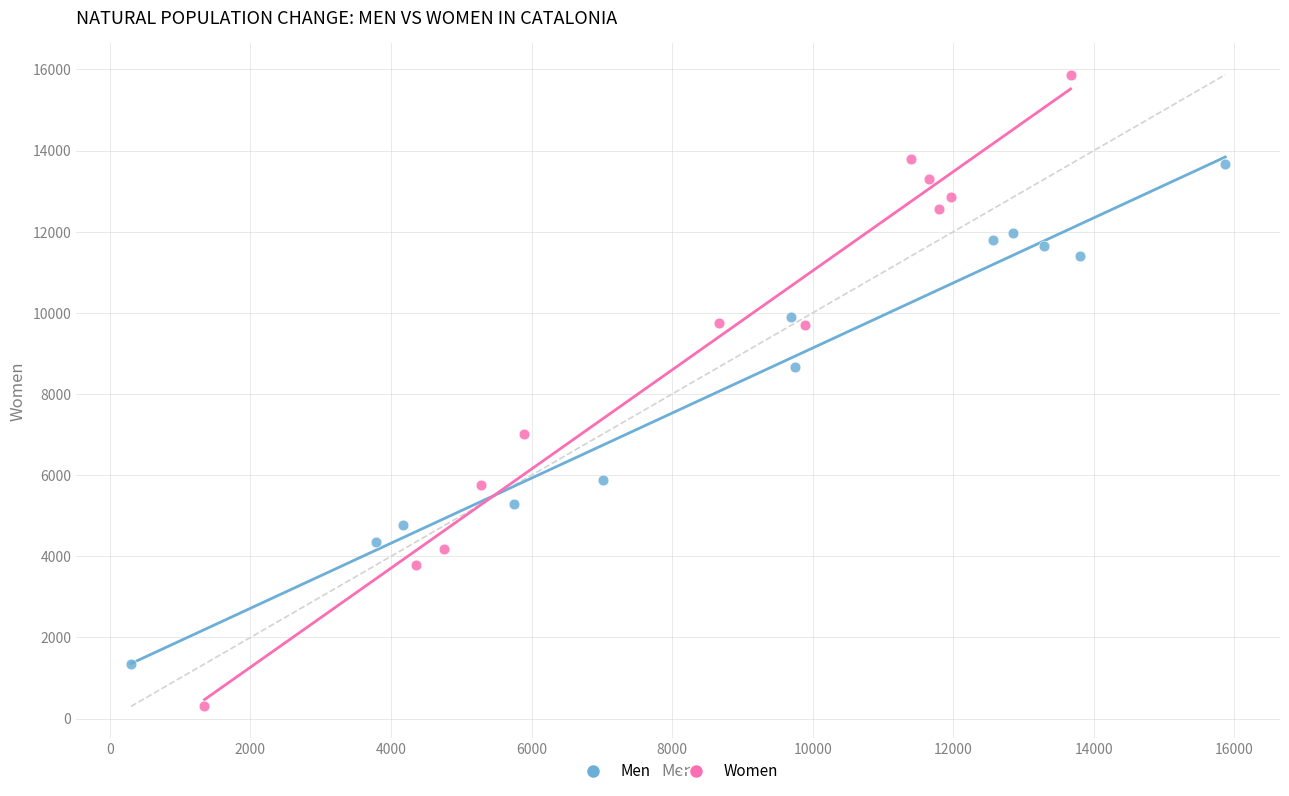

Which series contains the lowest Y value?

Women